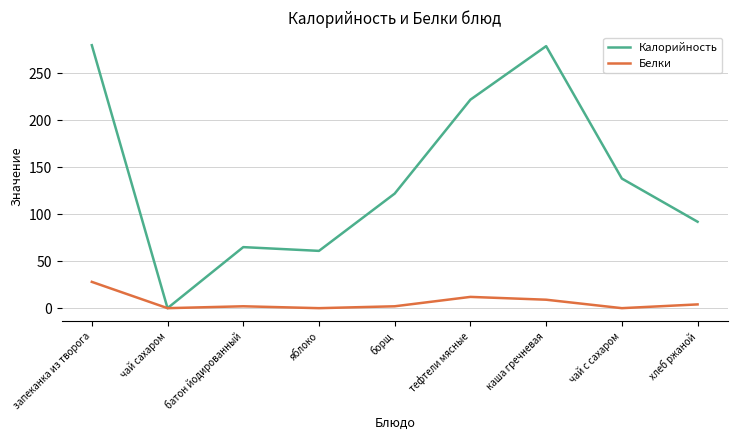

At how many categories does at least one series exceed 266?

2